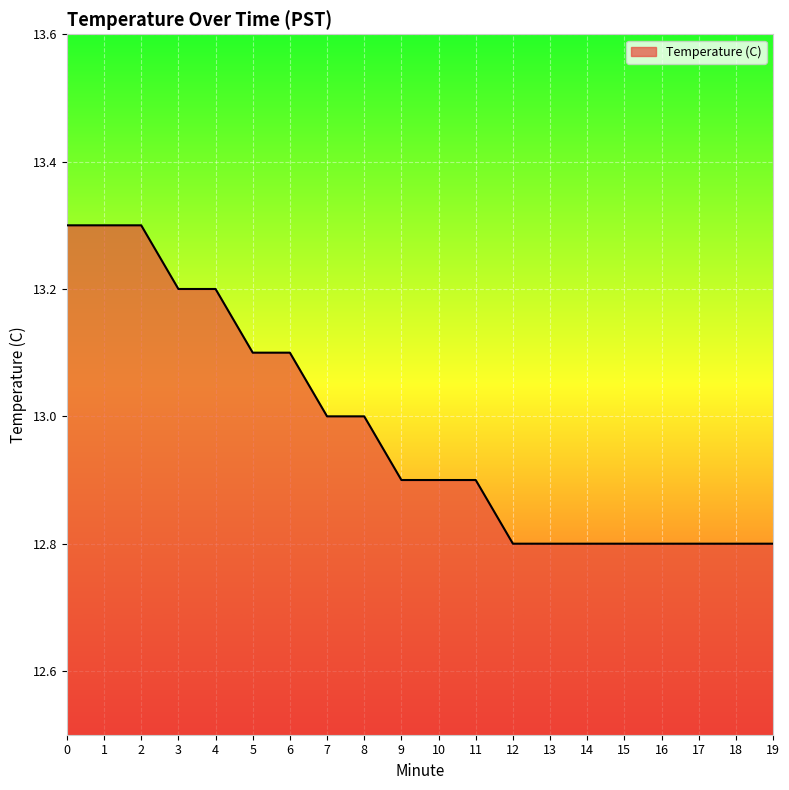

What is the maximum value shown in the chart?

13.3